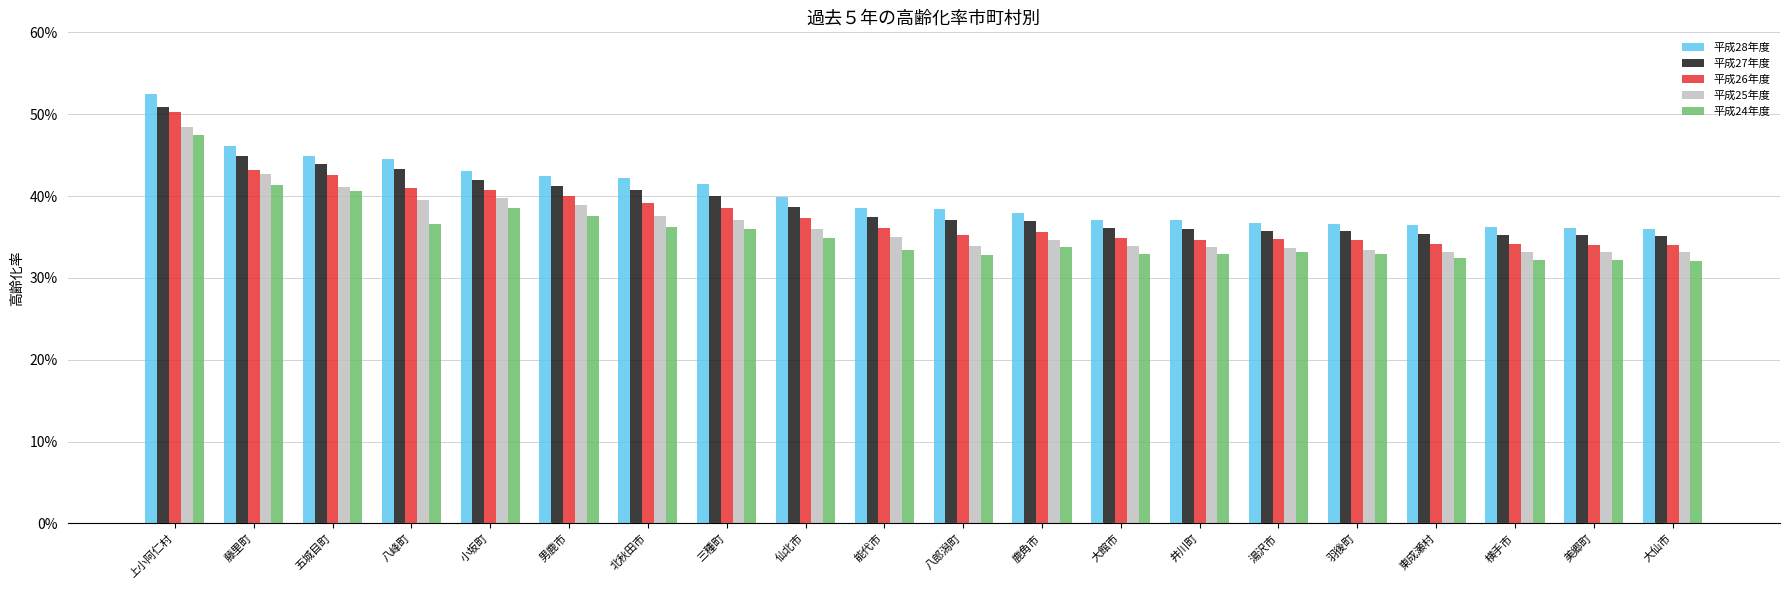

Between 男鹿市 and 八峰町, which is larger?

八峰町